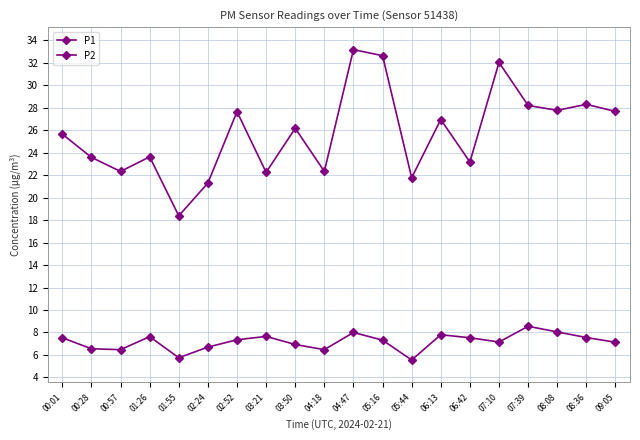

True or false: P2 and P1 cross at least once.

False